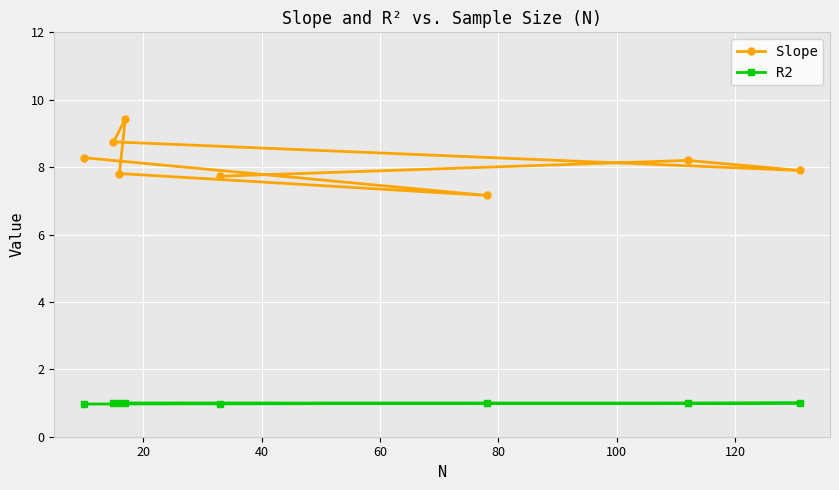

Rank the series by their average value, from highest to lowest.

Slope, R2